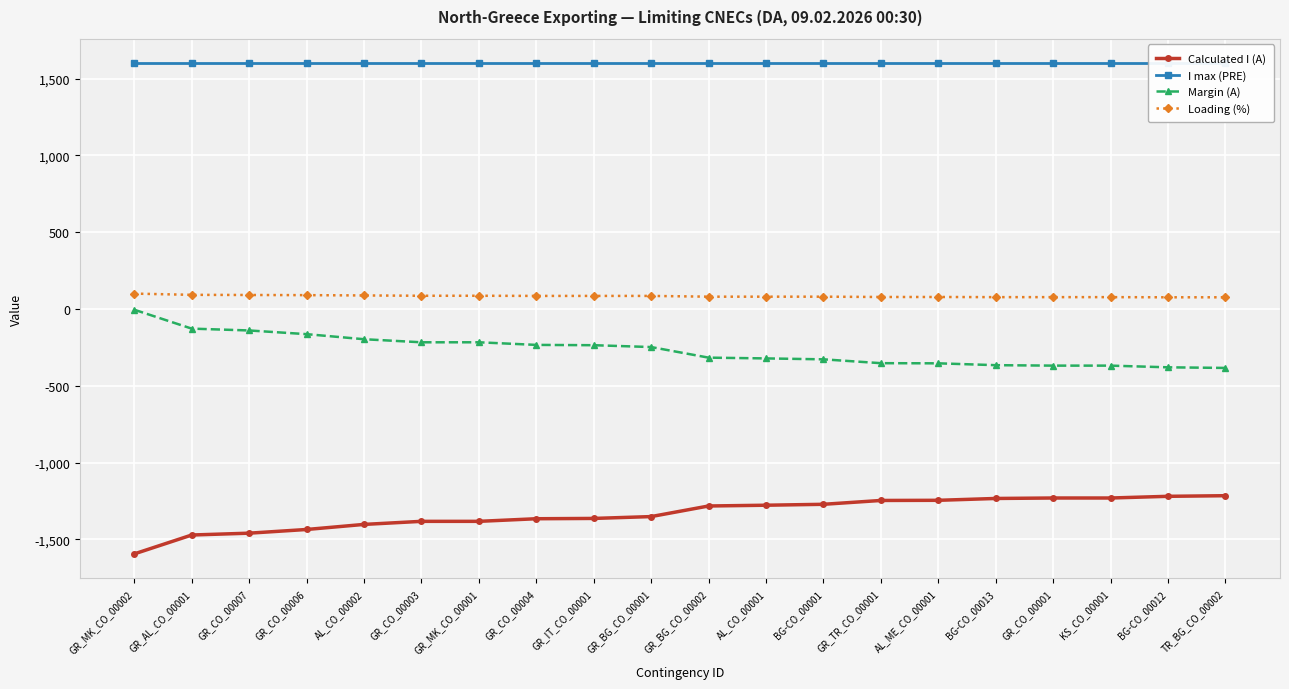

List the series in order of their peak value, highest first.

I max (PRE), Loading (%), Margin (A), Calculated I (A)